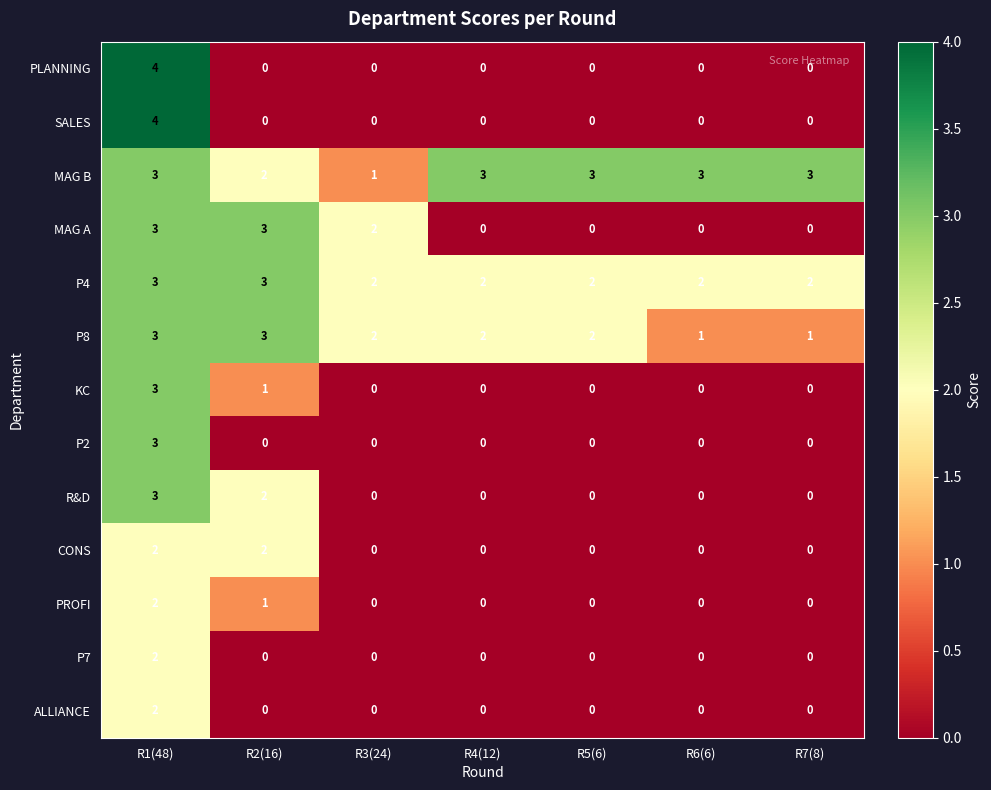

What is the sum of all P4 values?

16